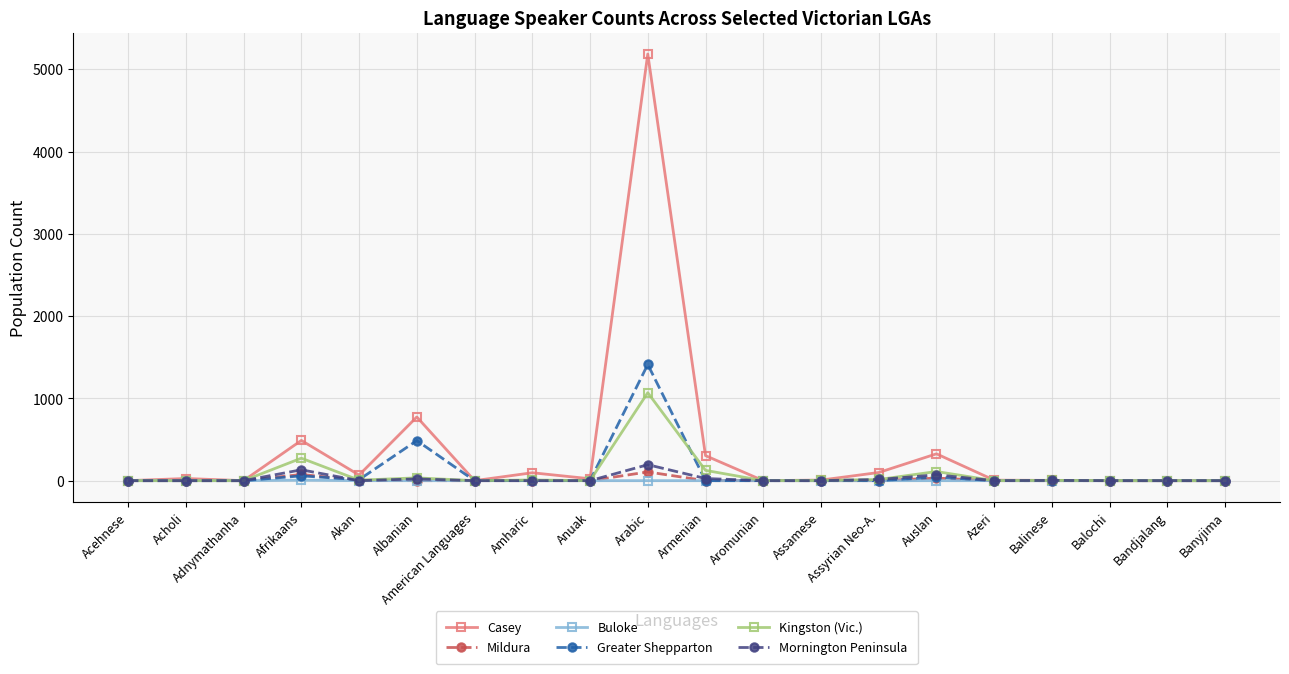

What is the maximum value shown in the chart?

5186